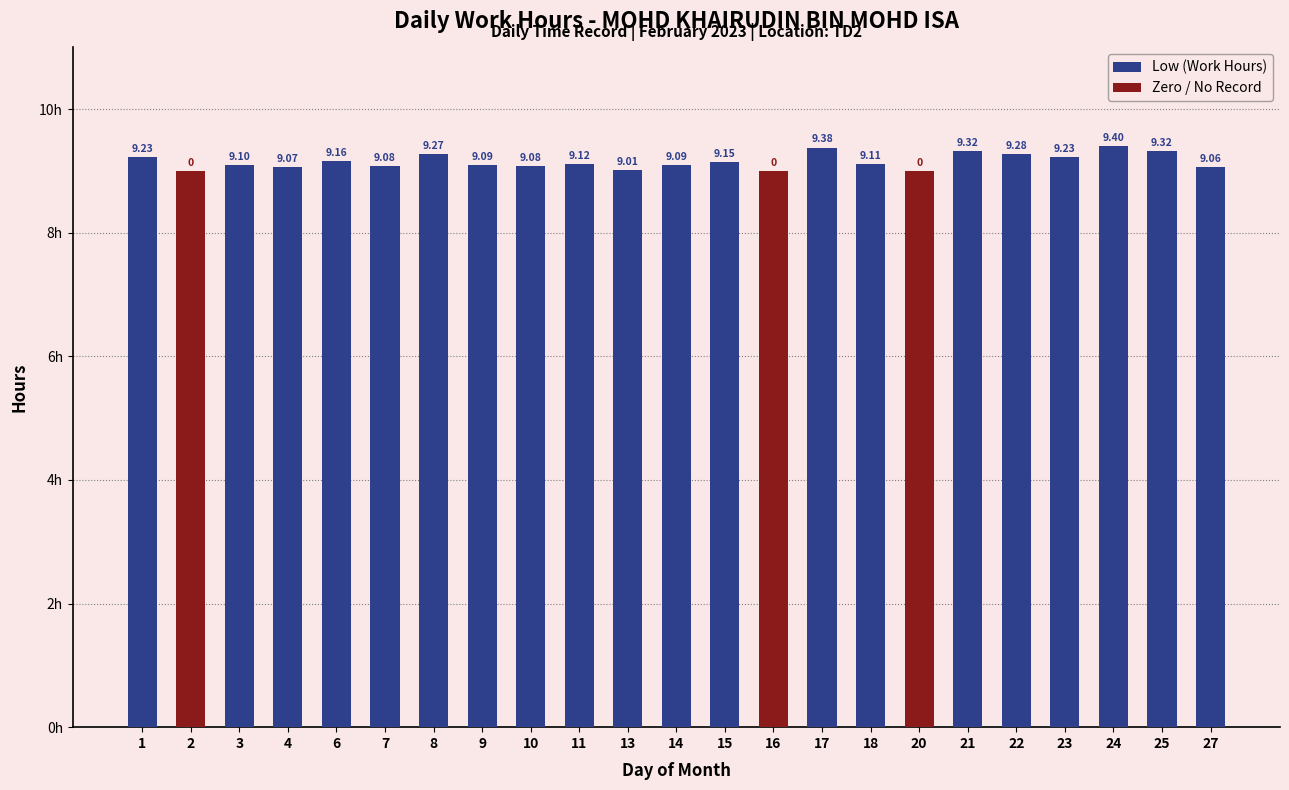

At 18, list the series in order from smallest to largest.

Zero / No Record, Low (Work Hours)